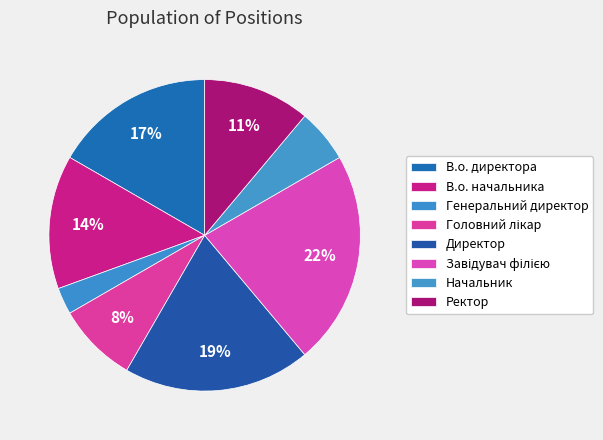

How many slices are in this pie chart?

8